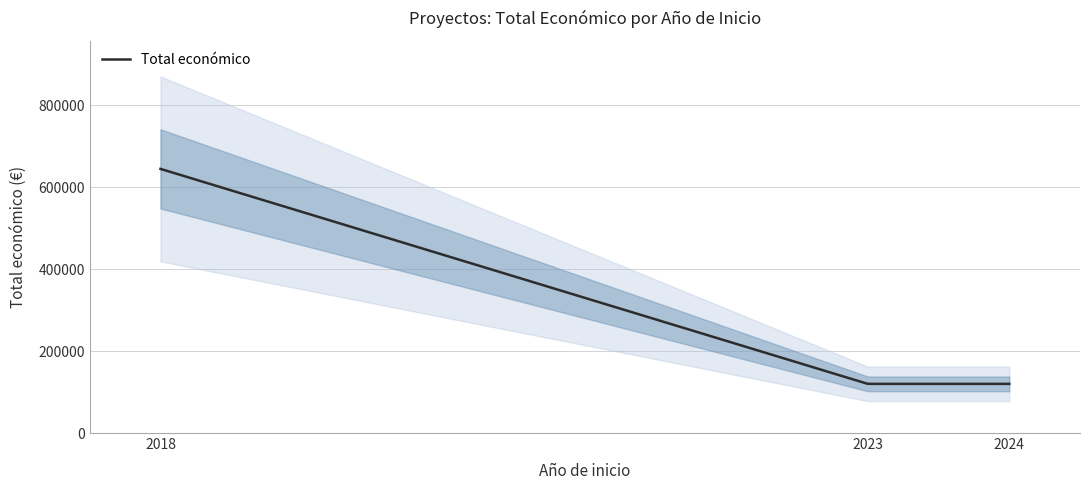

Read the value at 2018, to the nearest 50.

644800